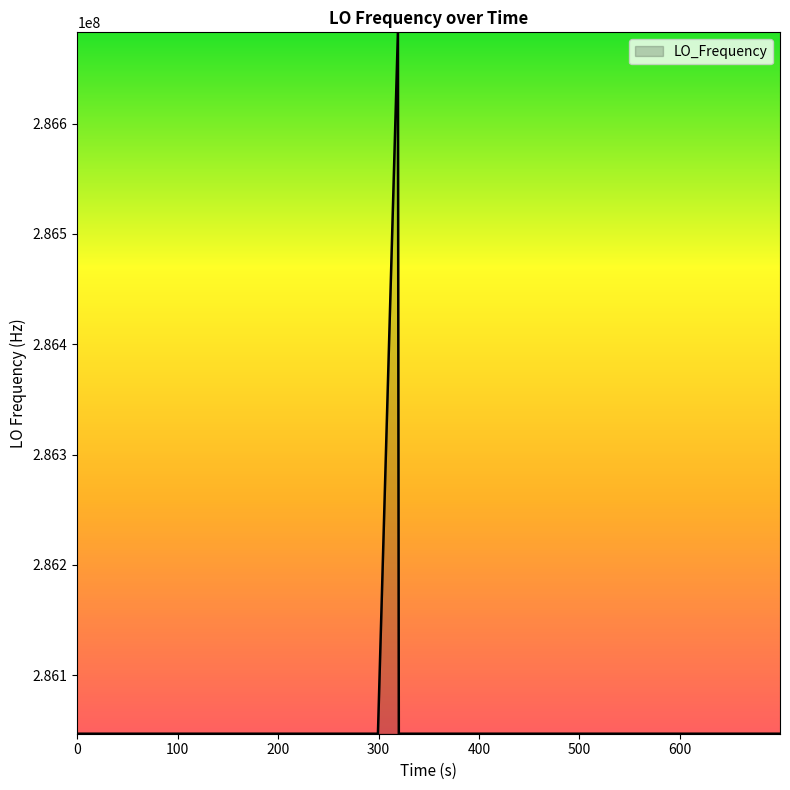

What is the greatest value displayed?

286682706.3